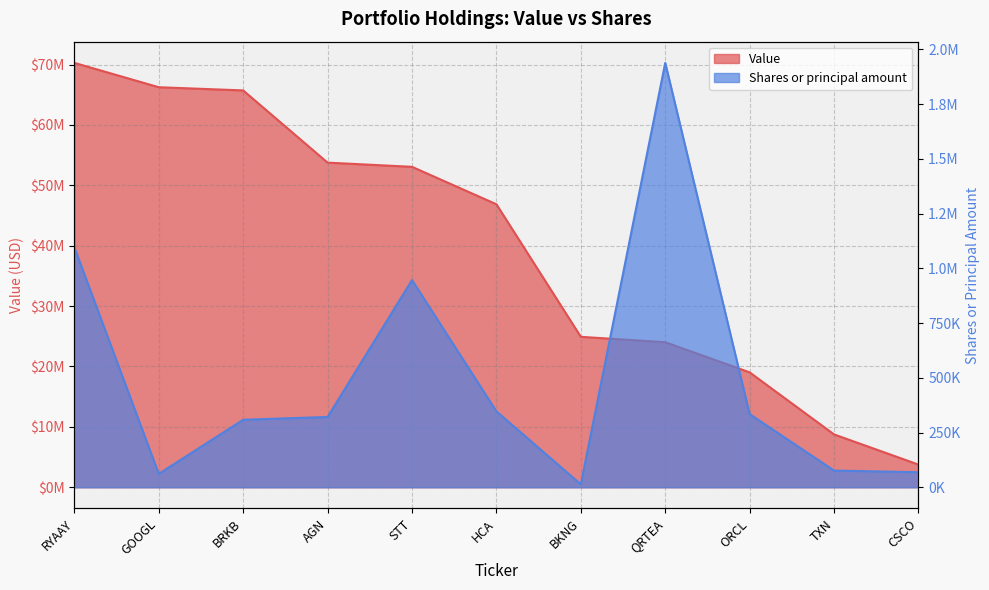

What is the sum of the Shares or principal amount values at AGN and QRTEA?

2259715